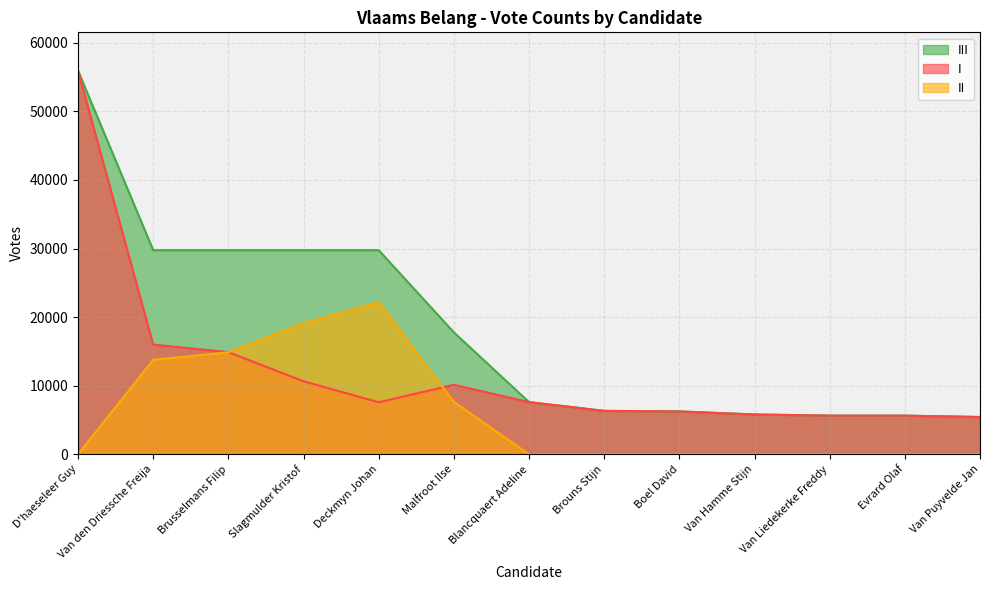

What is the highest value of the III series?

55938